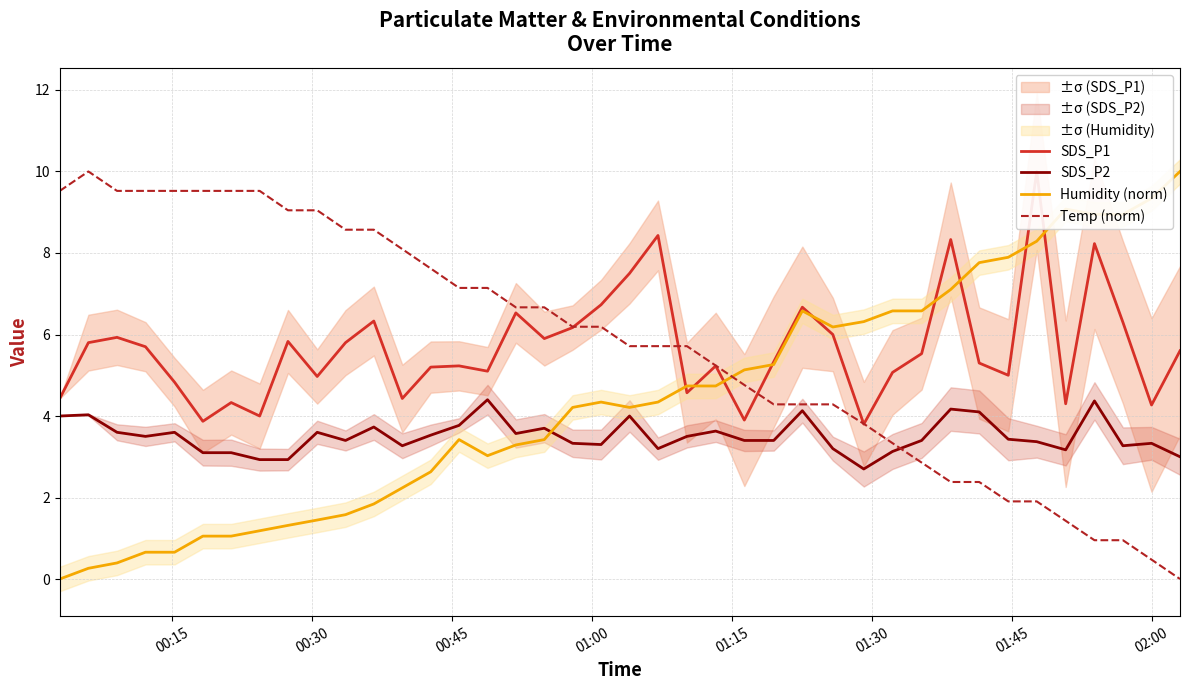

True or false: SDS_P2 and Temp (norm) intersect in this chart.

True